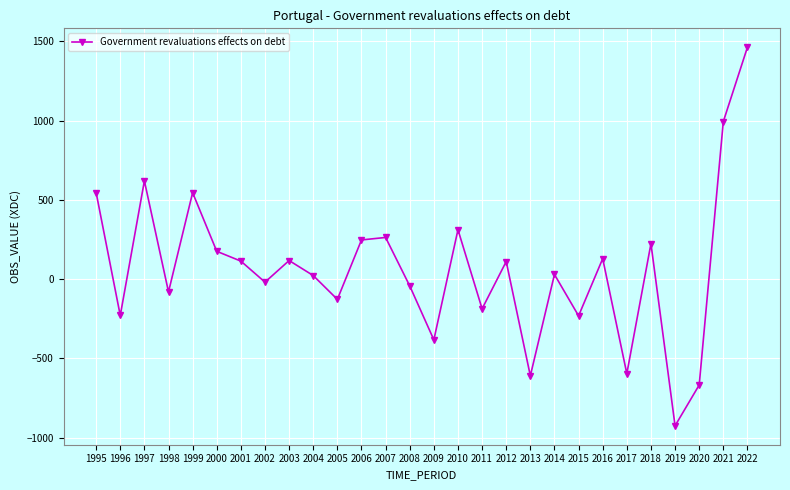

What is the value of the 13th point from the left?

263.1